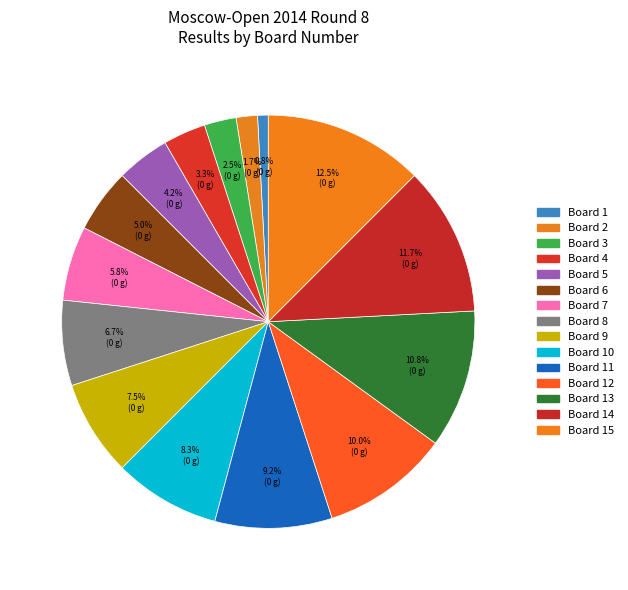

How many slices are in this pie chart?

15